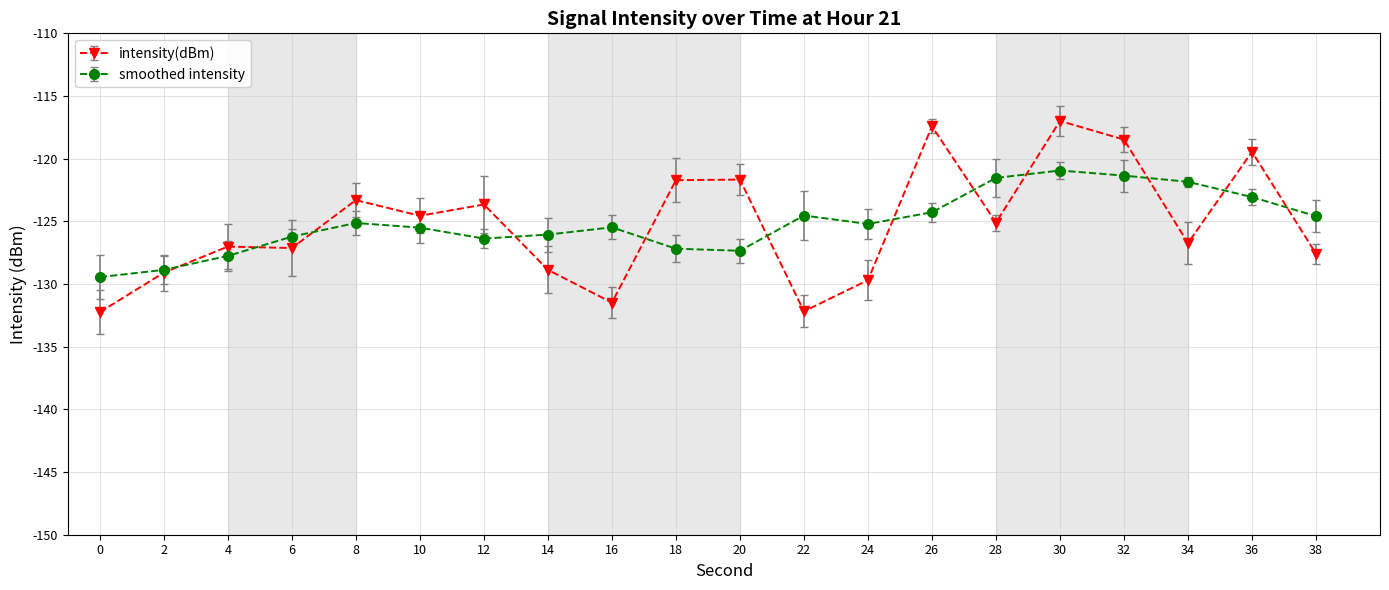

Which series has the widest spread of values?

intensity(dBm)